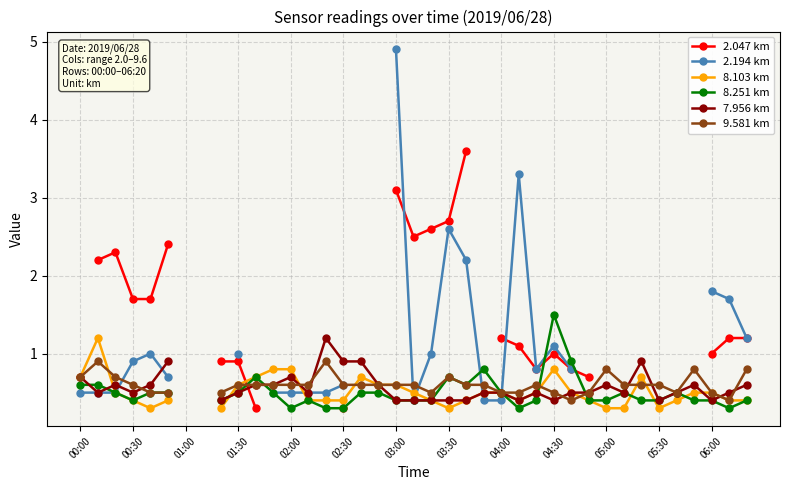

Does the chart display data point markers on the line(s)?

Yes